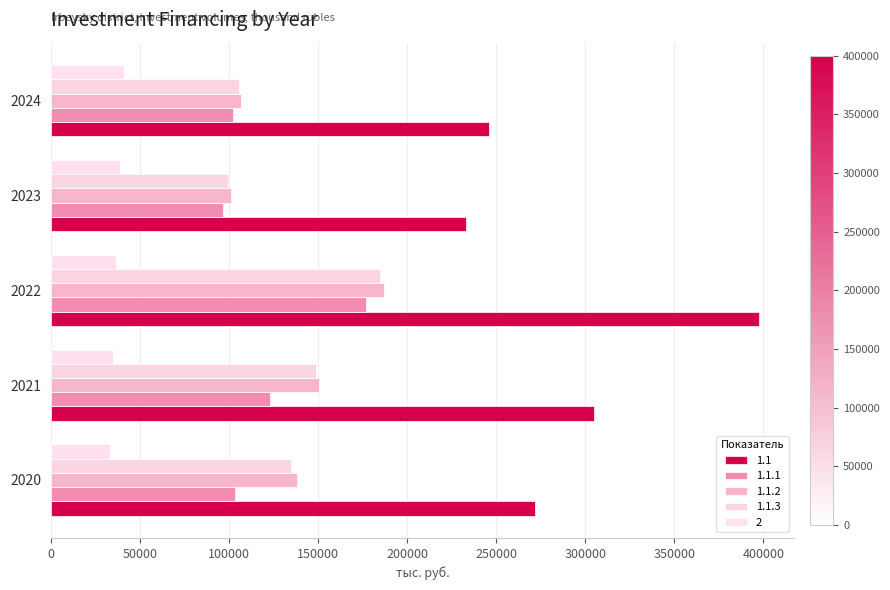

Reading left to right, transcribe all the data shown in this chart.

1.1: 271964.7	305115.4	397402.2	233108.0	246162.0
1.1.1: 103391.0	123035.3	177175.8	96920.5	102348.0
1.1.2: 138424.0	150392.8	186859.6	100985.5	106640.7
1.1.3: 134921.0	149082.4	185035.5	99599.6	105393.1
2: 33278.0	34975.2	36828.9	38854.4	41030.3